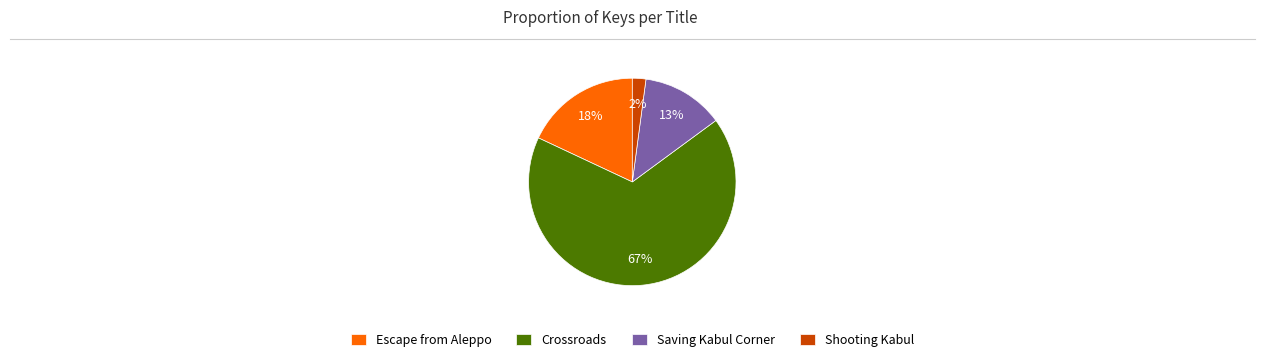

Combined, do Shooting Kabul and Escape from Aleppo account for over 50%?

No